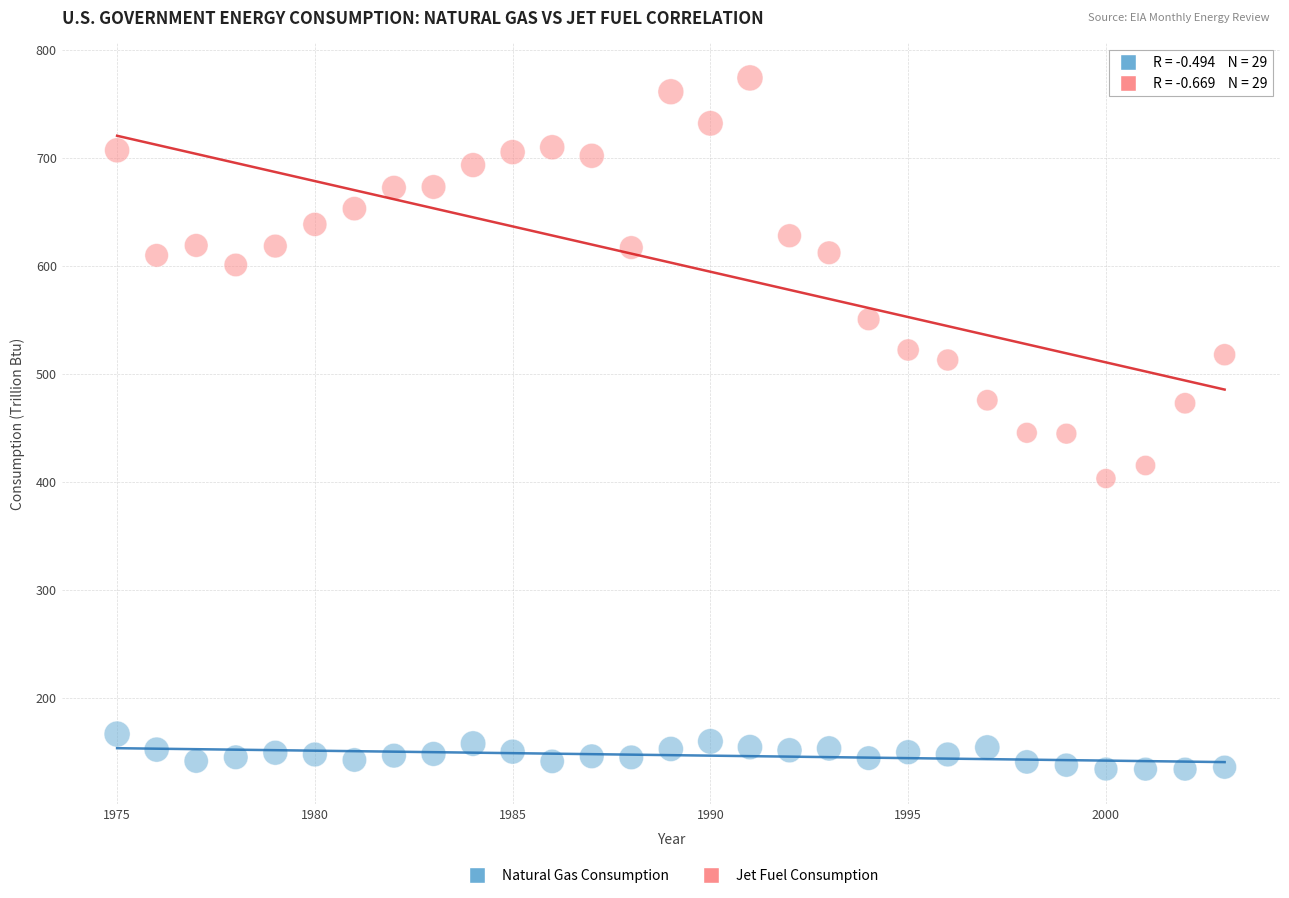

Which series reaches the minimum Y coordinate?

Natural Gas Consumption